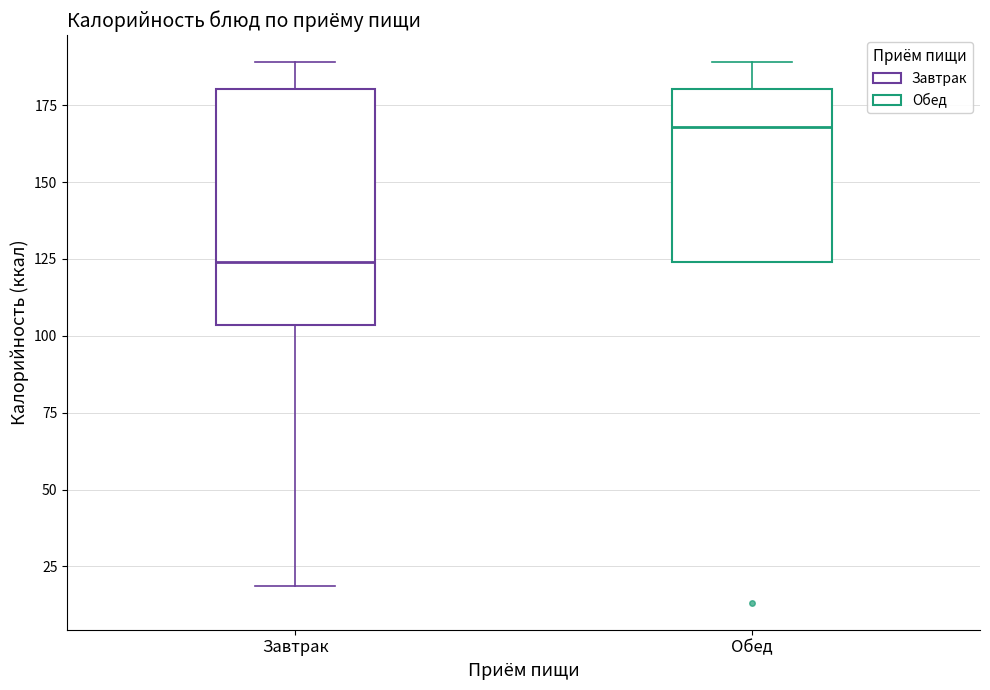

Comparing the boxes themselves (not the whiskers), which one is the tallest?

Завтрак